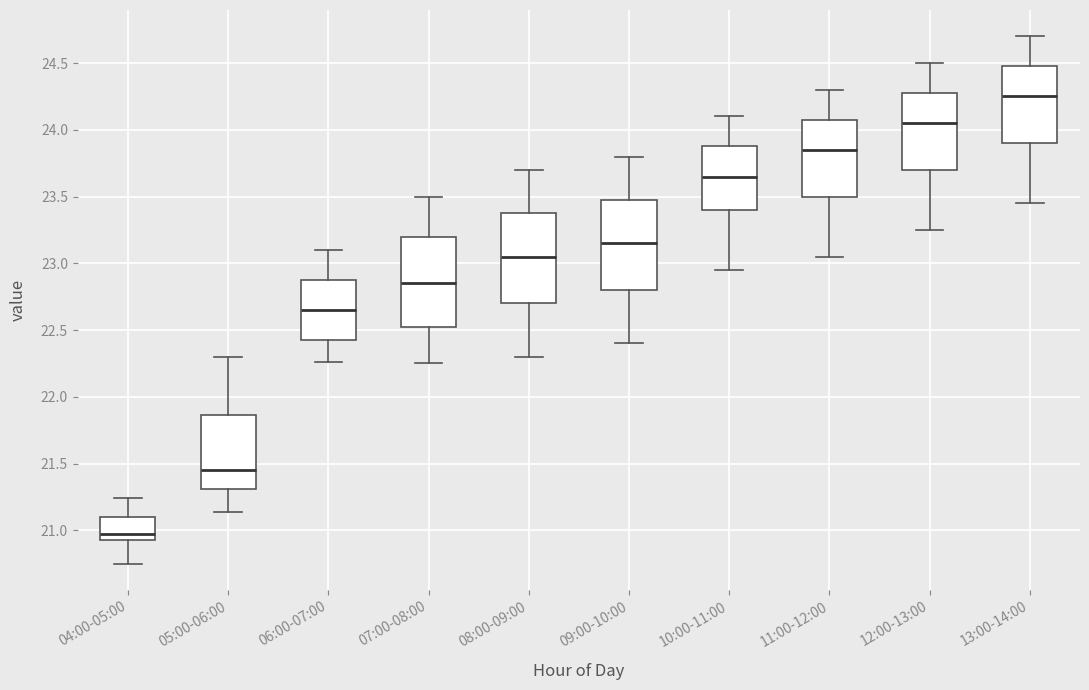

Reading left to right, read every box against the y-axis: the position of its median line, the range the box covers, and the ends of its whiskers. The values are not printed on the chart, so give them approximately, as read against the axis.

04:00-05:00: median 20.95 (just above the box's lower edge), box 20.95 to 21.10, whiskers 20.75 to 21.25
05:00-06:00: median 21.45, box 21.30 to 21.85, whiskers 21.15 to 22.30
06:00-07:00: median 22.65, box 22.45 to 22.90, whiskers 22.25 to 23.10
07:00-08:00: median 22.85, box 22.55 to 23.20, whiskers 22.25 to 23.50
08:00-09:00: median 23.05, box 22.70 to 23.40, whiskers 22.30 to 23.70
09:00-10:00: median 23.15, box 22.80 to 23.50, whiskers 22.40 to 23.80
10:00-11:00: median 23.65, box 23.40 to 23.90, whiskers 22.95 to 24.10
11:00-12:00: median 23.85, box 23.50 to 24.10, whiskers 23.05 to 24.30
12:00-13:00: median 24.05, box 23.70 to 24.30, whiskers 23.25 to 24.50
13:00-14:00: median 24.25, box 23.90 to 24.50, whiskers 23.45 to 24.70